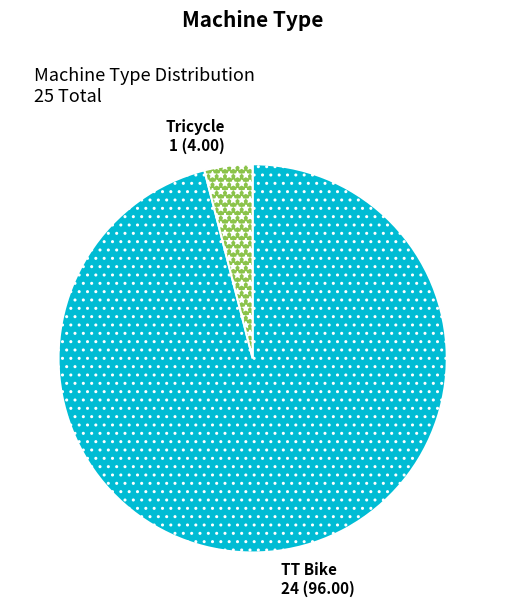

True or false: TT Bike accounts for 96% of the total.

True